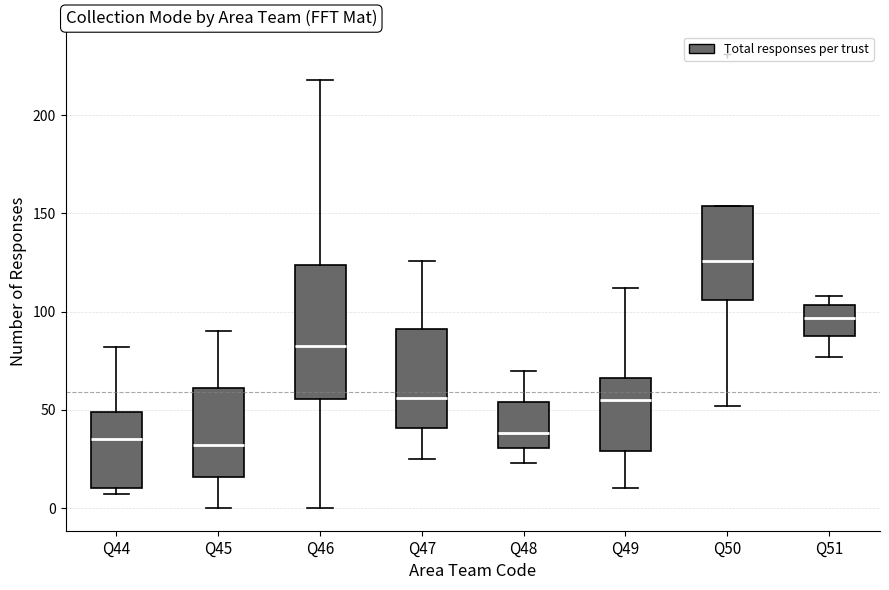

Reading left to right, transcribe this box plot: for each box, give where its median line is, the range the box spans, and where its two whiskers end, as read against the y-axis. The values are not printed on the chart, so give them approximately, as read against the axis.

Q44: median 35, box 10 to 50, whiskers 5 to 80
Q45: median 30, box 15 to 60, whiskers 0 to 90
Q46: median 85, box 55 to 125, whiskers 0 to 220
Q47: median 55, box 40 to 90, whiskers 25 to 125
Q48: median 40, box 30 to 55, whiskers 25 to 70
Q49: median 55, box 30 to 65, whiskers 10 to 110
Q50: median 125, box 105 to 155, whiskers 50 to 155
Q51: median 95, box 90 to 105, whiskers 75 to 110